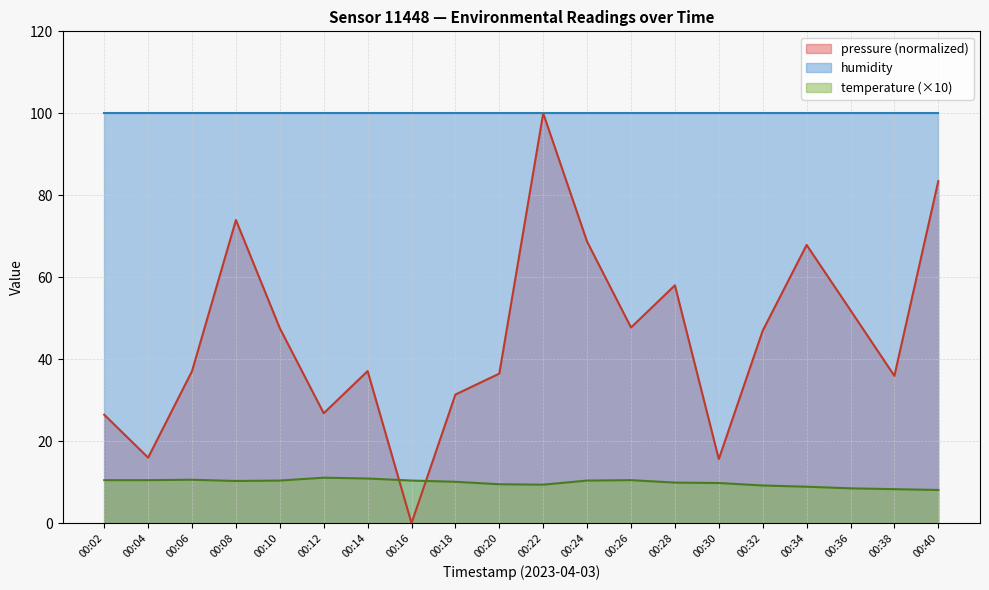

The temperature series shows 10.9 at 00:14. True or false?

True